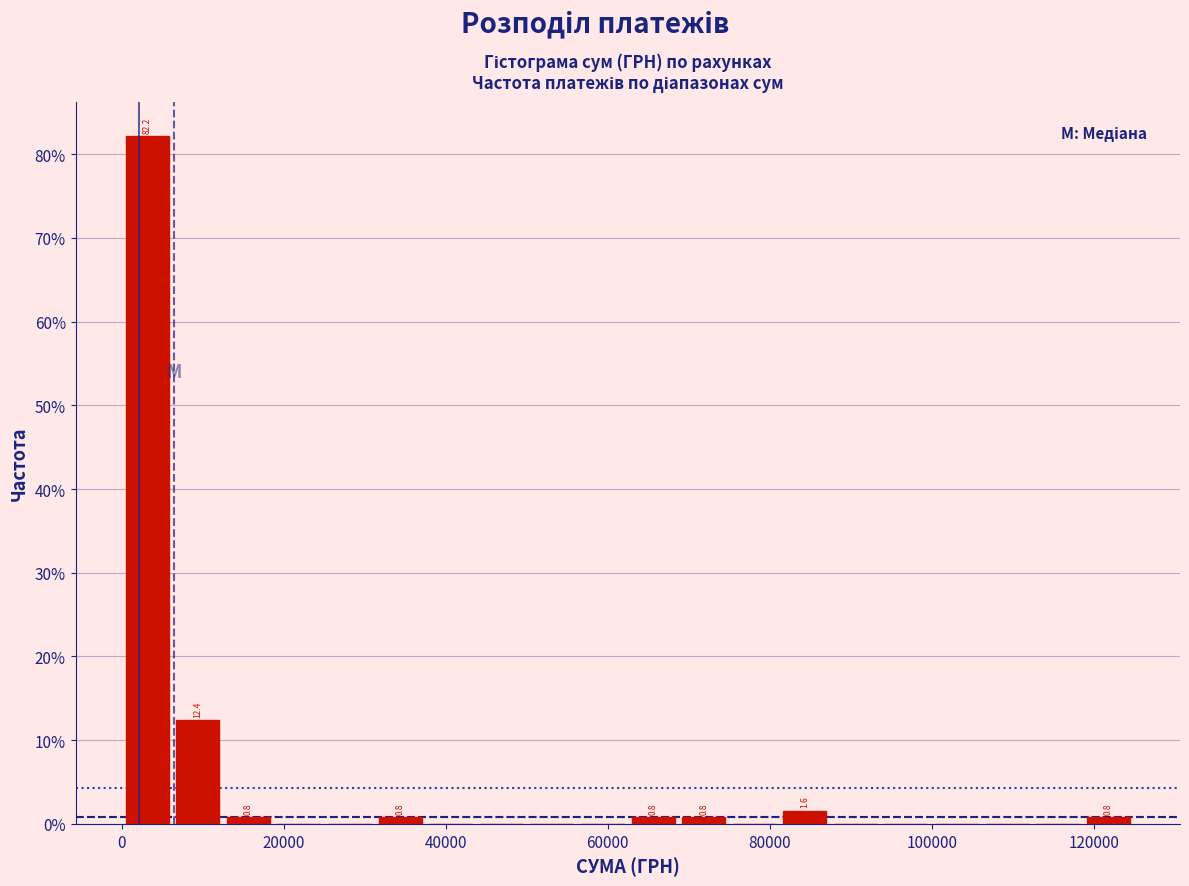

Around what value on the x-axis is the tallest bar? Give the approximate position of its centre, as read against the axis.

4000